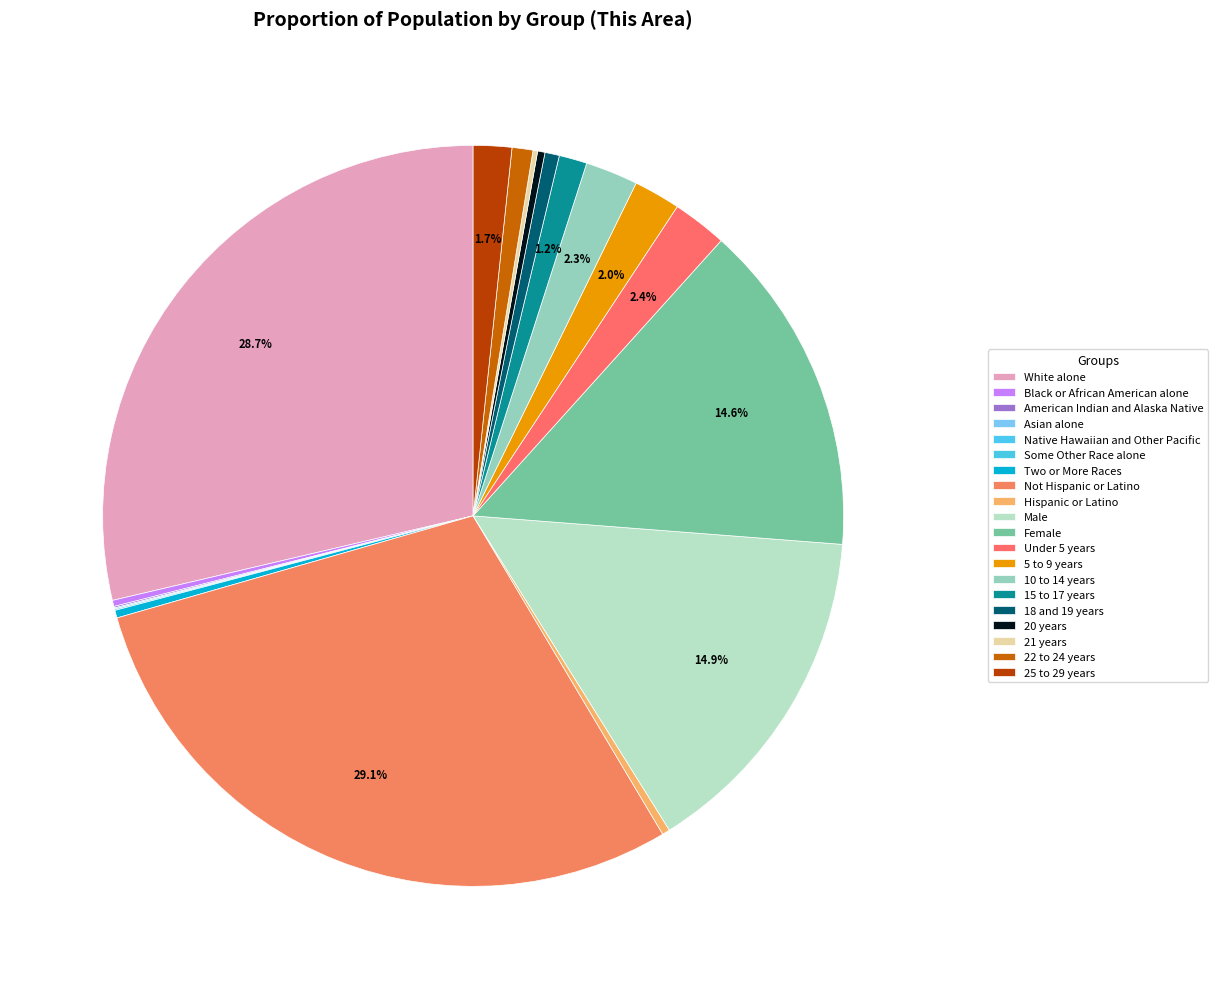

Which slice is the smallest?

Native Hawaiian and Other Pacific